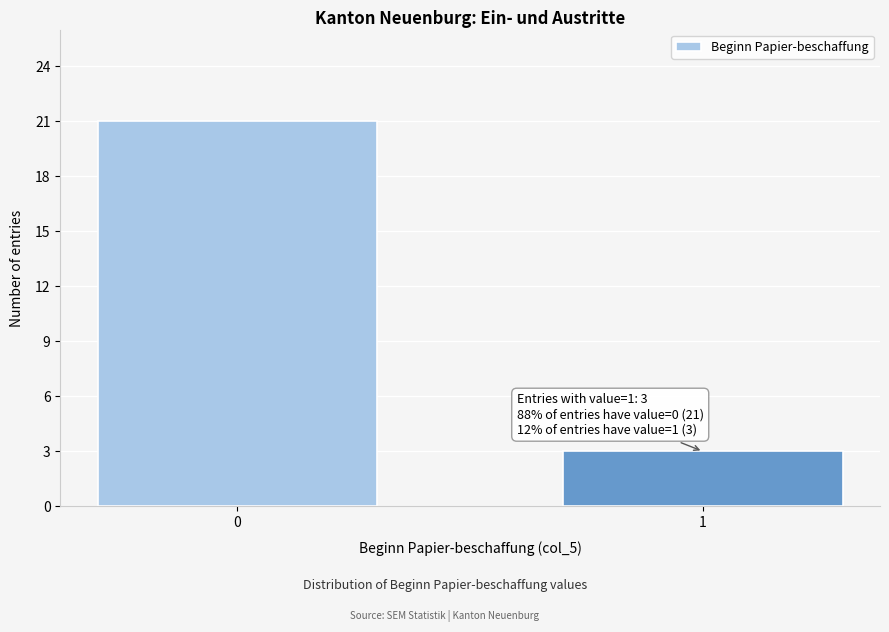

Reading left to right, transcribe all the data shown in this chart.

21	3